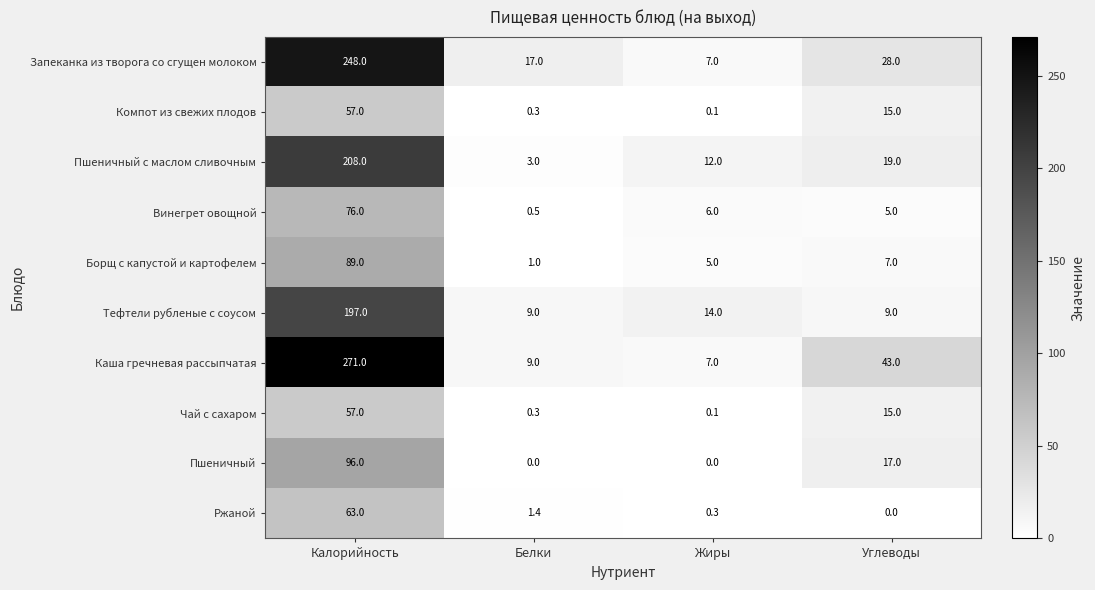

What is the difference between the highest and lowest values at Углеводы?

43.0